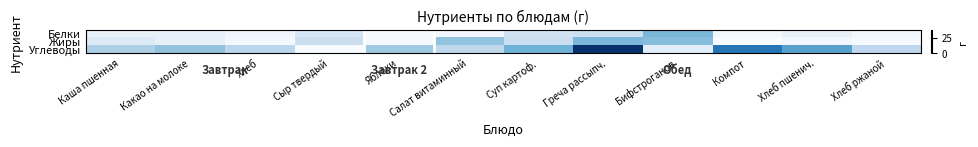

At which category does the chart reach its peak across all series?

Греча рассыпч.